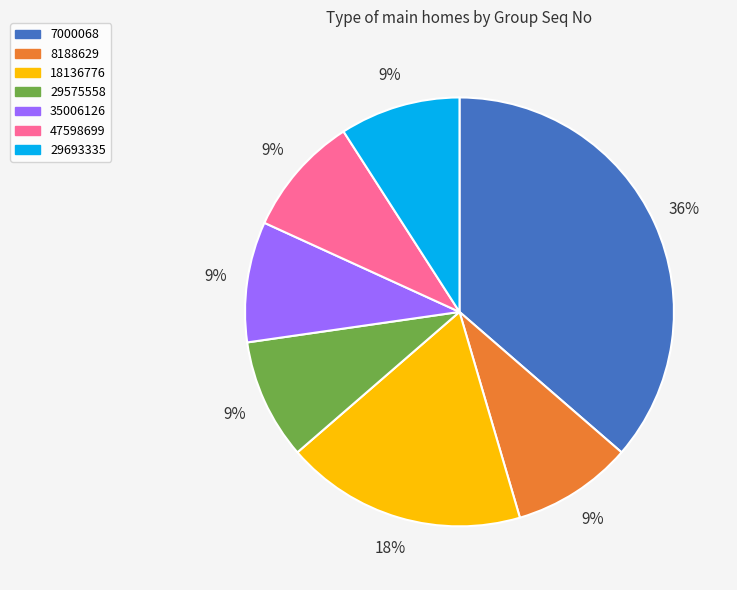

How many segments does this pie chart have?

7